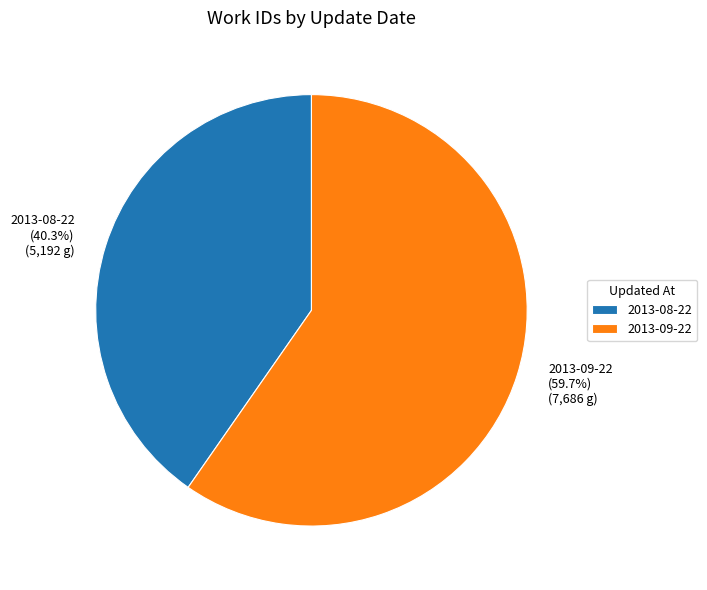

Combined, what portion of the pie is 2013-09-22 and 2013-08-22?

100.0%